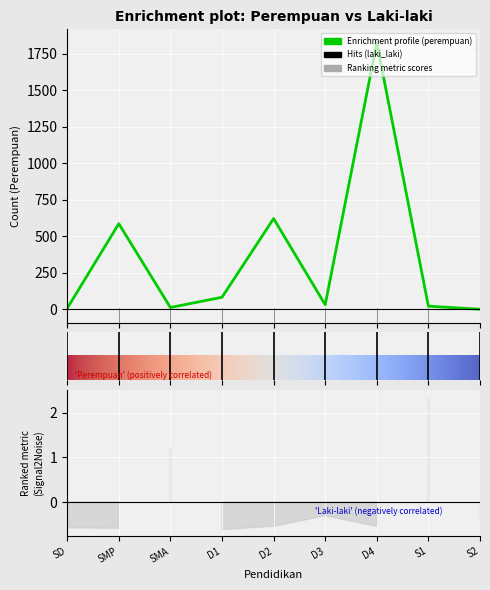

Reading left to right, what are all the values shown in this chart?

SD=6	SMP=586	SMA=12	D1=82	D2=621	D3=31	D4=1826	S1=21	S2=0